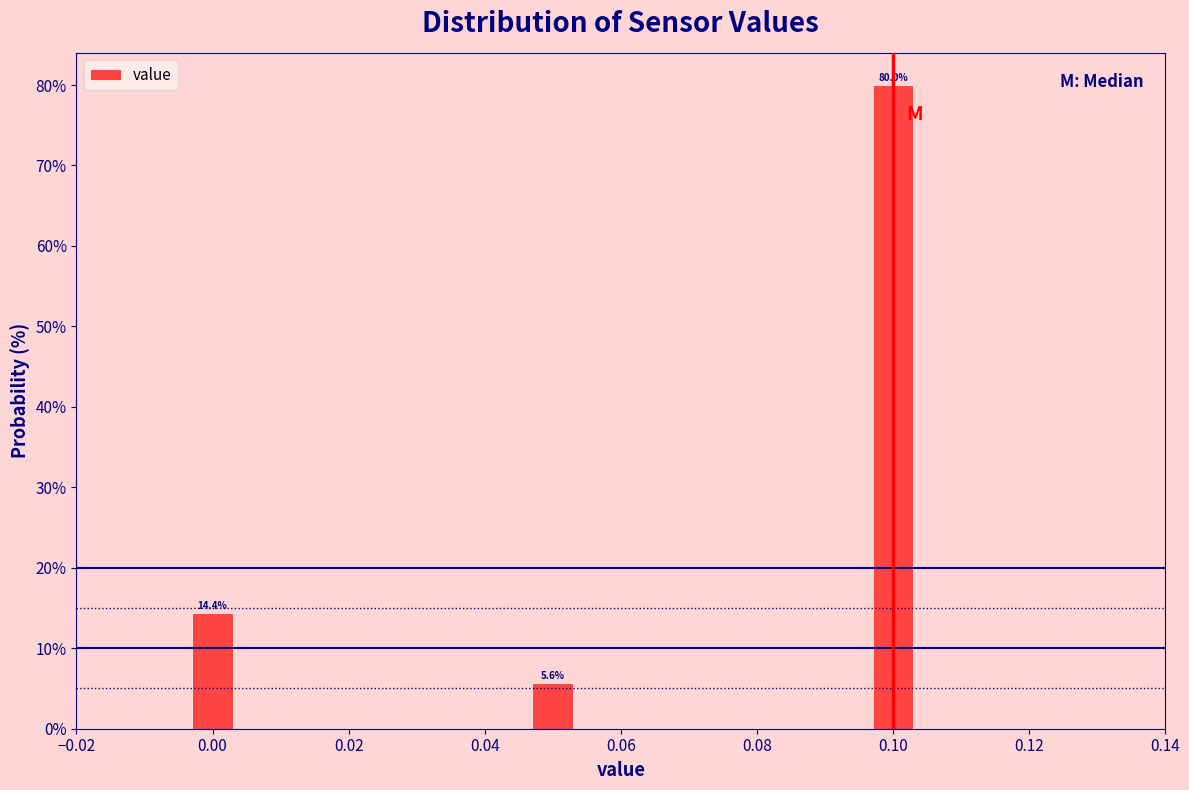

Which range on the x-axis has the tallest bar?

0.095 to 0.105